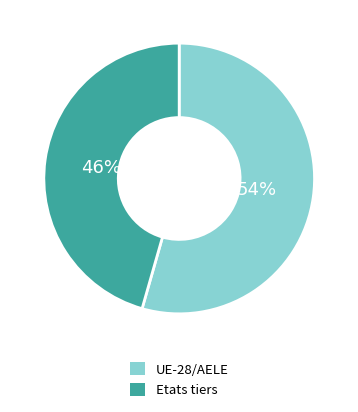

What is the ratio of the value at UE-28/AELE to the value at Etats tiers?

1.2